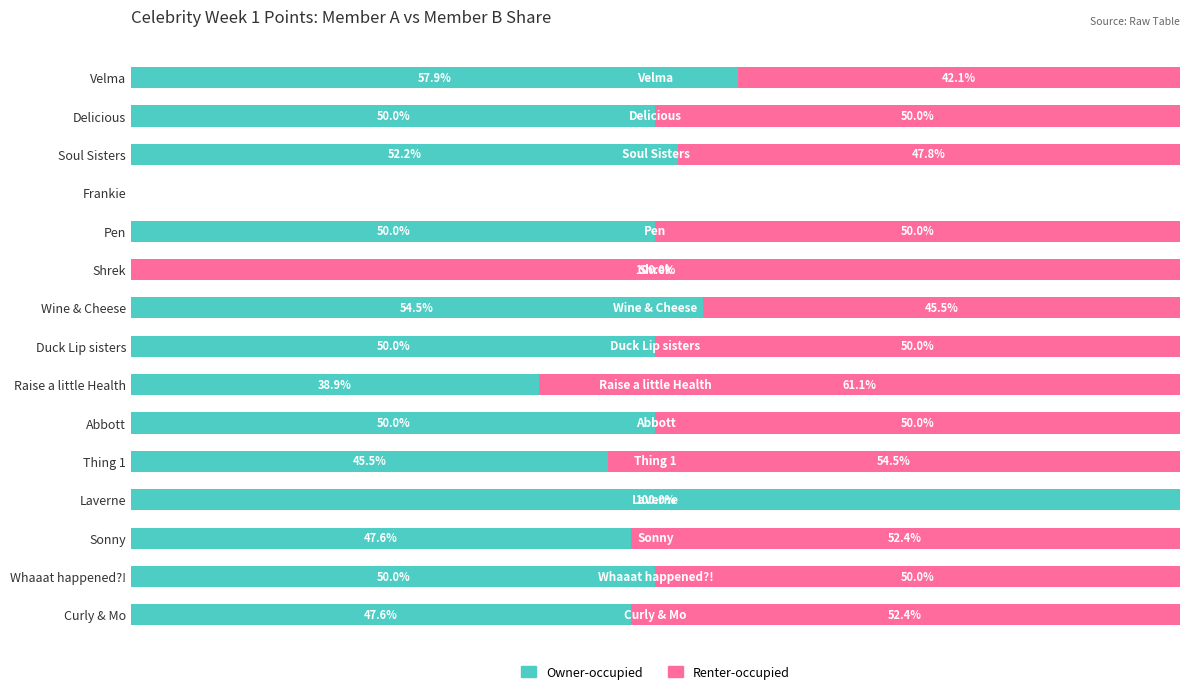

At which label does Owner-occupied reach its peak?

Laverne